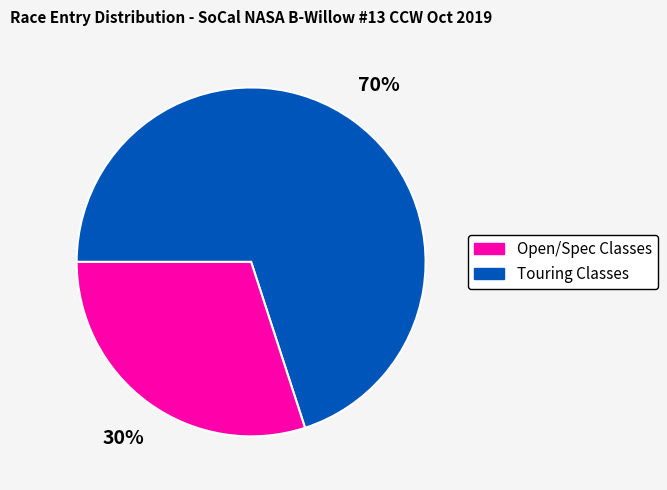

Does any single category account for the majority?

Yes